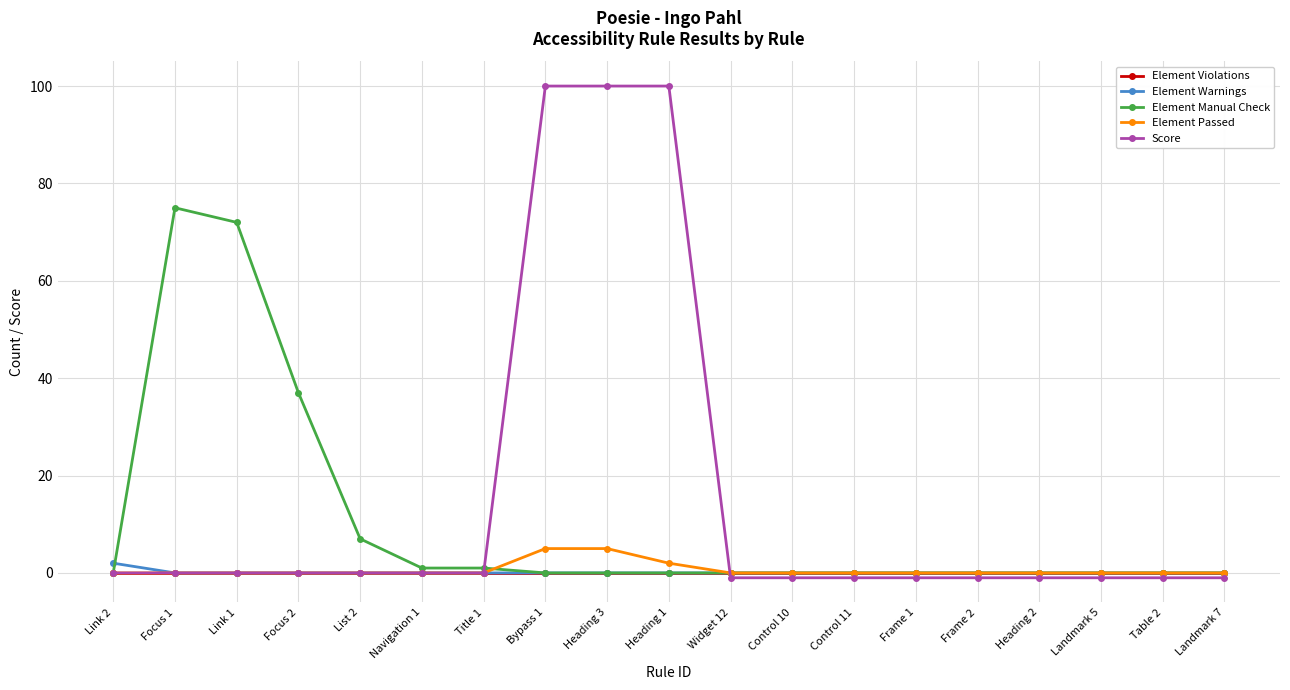

What is the maximum value shown in the chart?

100